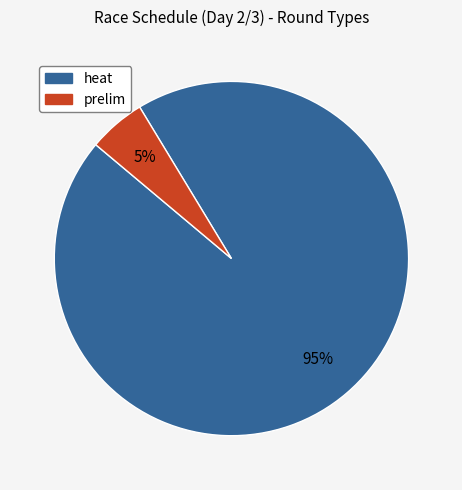

To the nearest percent, what is the average slice percentage?

50%